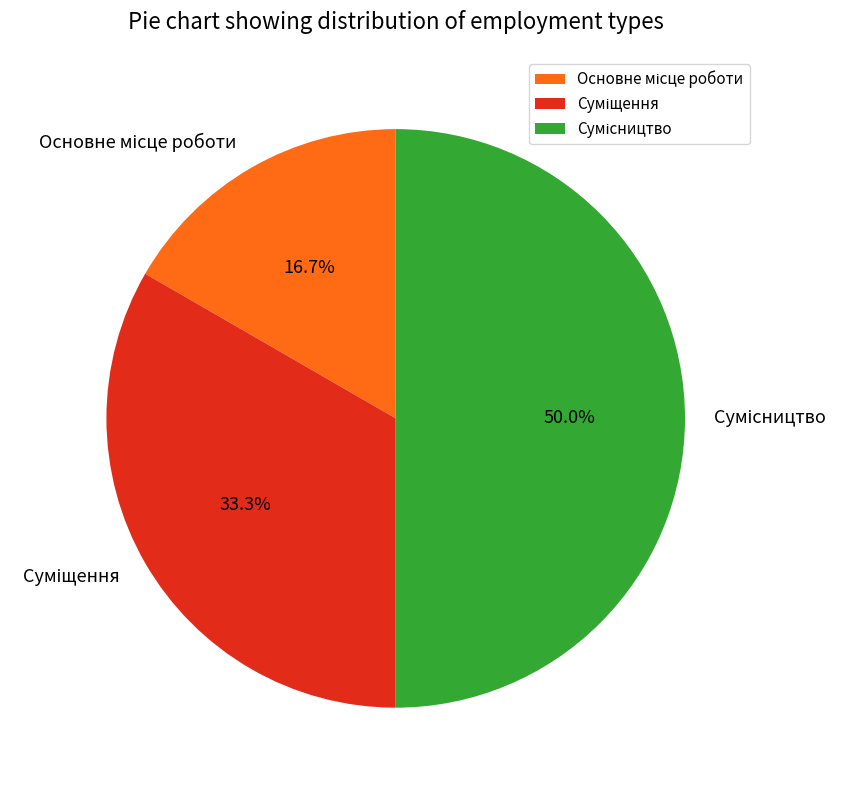

What percentage is the Суміщення slice, to the nearest percent?

33%